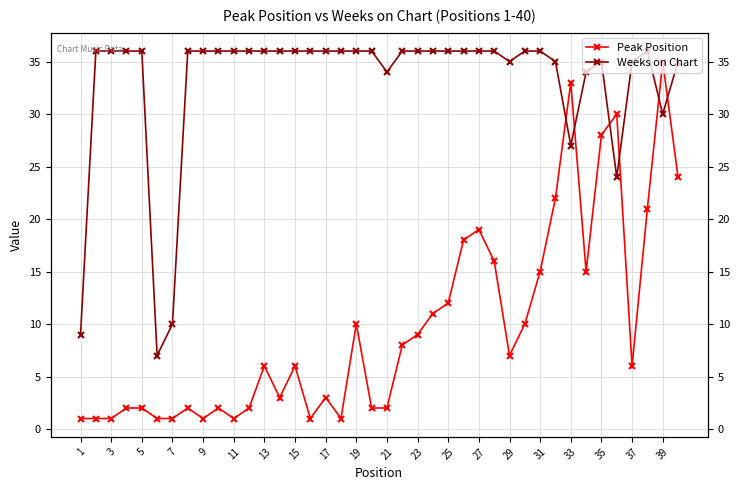

How many data points in Peak Position are above 6?

19